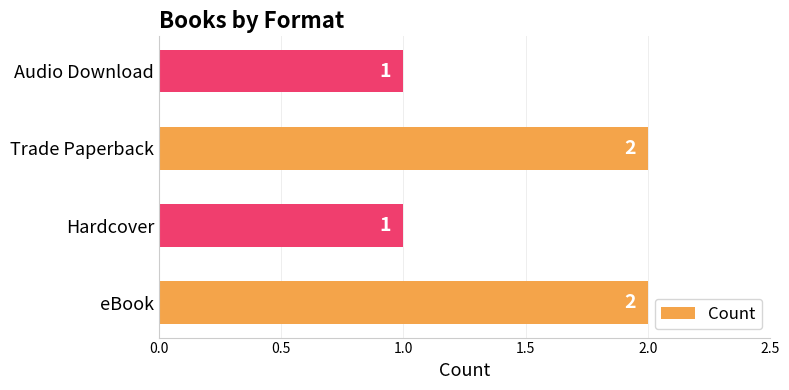

What is the ratio of the value at eBook to the value at Trade Paperback?

1.0